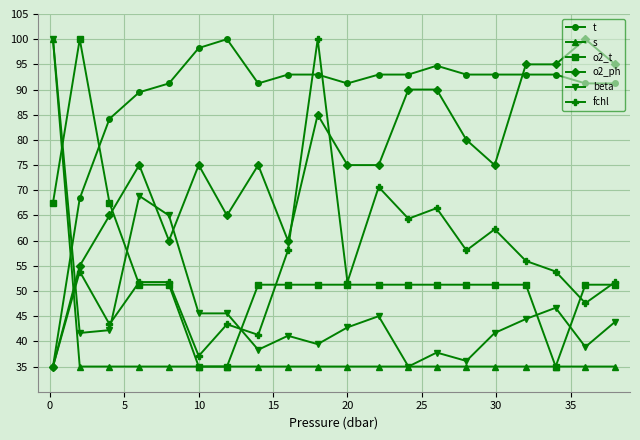

What is the value of the s point at the 12th from the left?

35.0